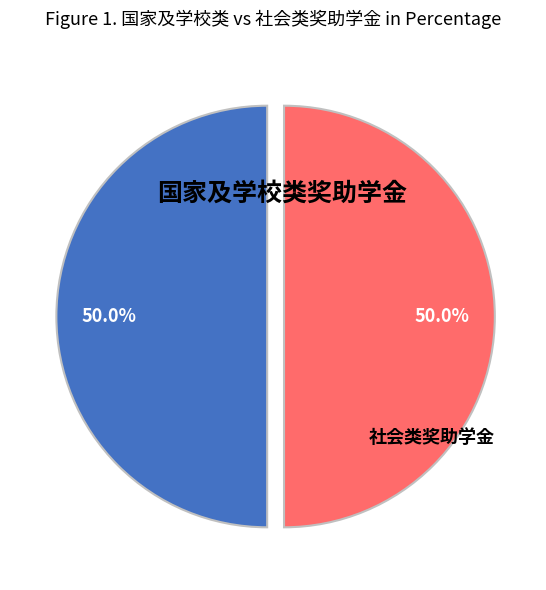

What is the ratio of the value at 社会类奖助学金 to the value at 国家及学校类奖助学金?

1.0